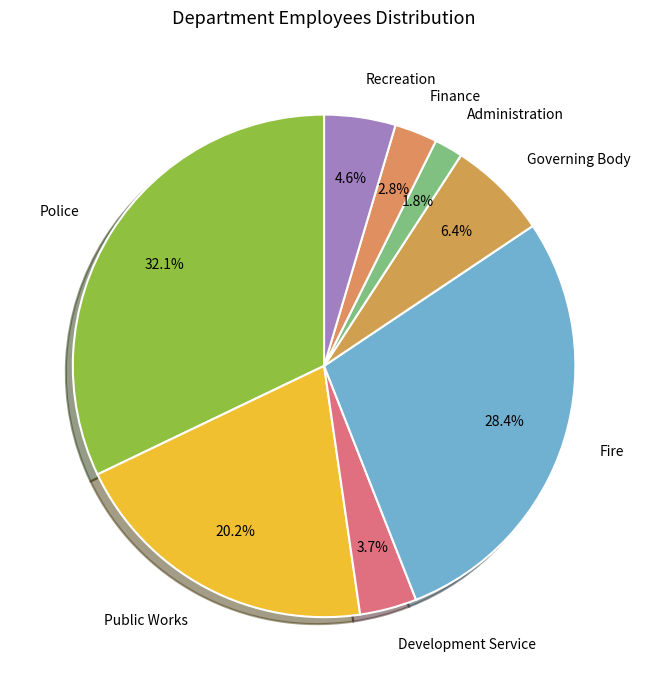

What portion of the pie excludes Recreation?

95.4%